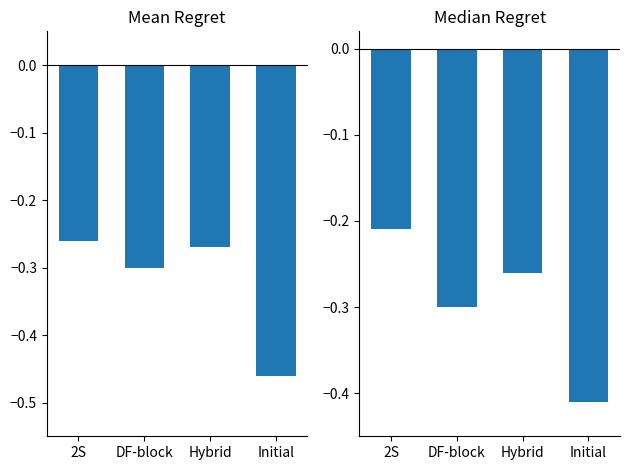

How many categories are shown in the chart?

4